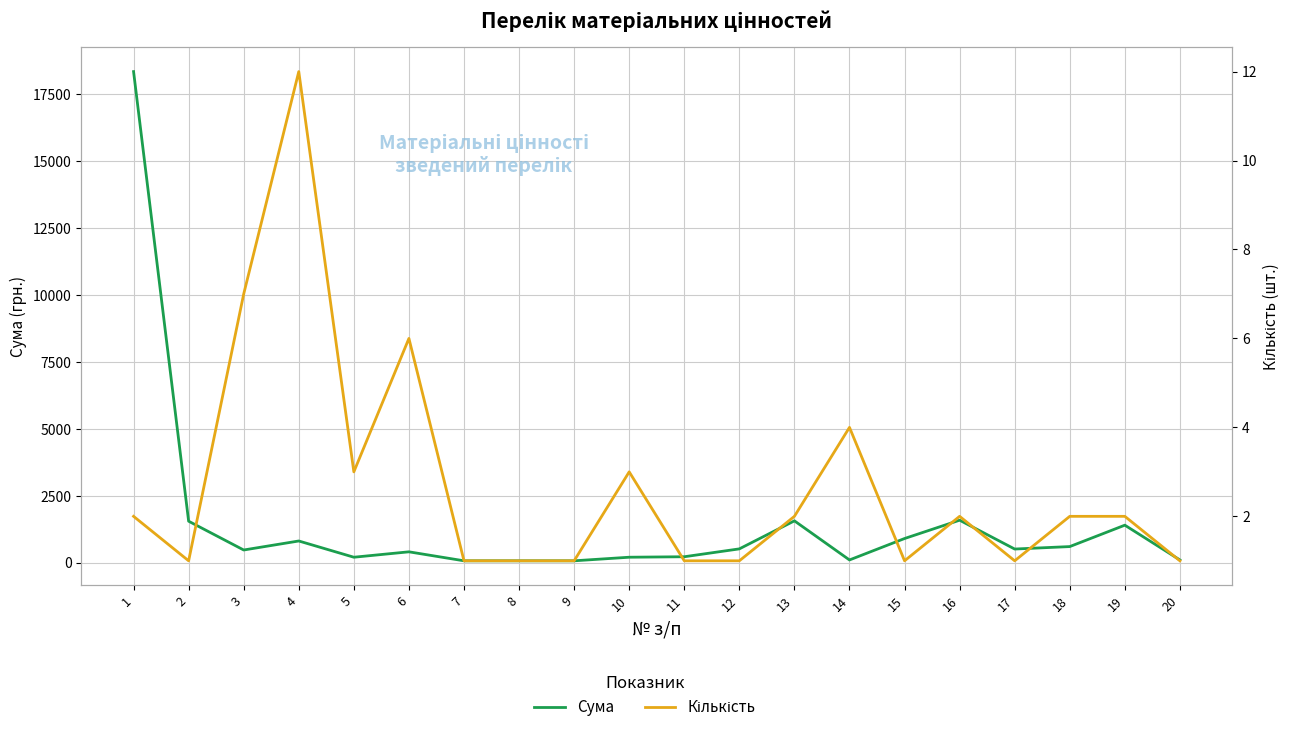

Which series changed the most between 16 and 17?

Сума